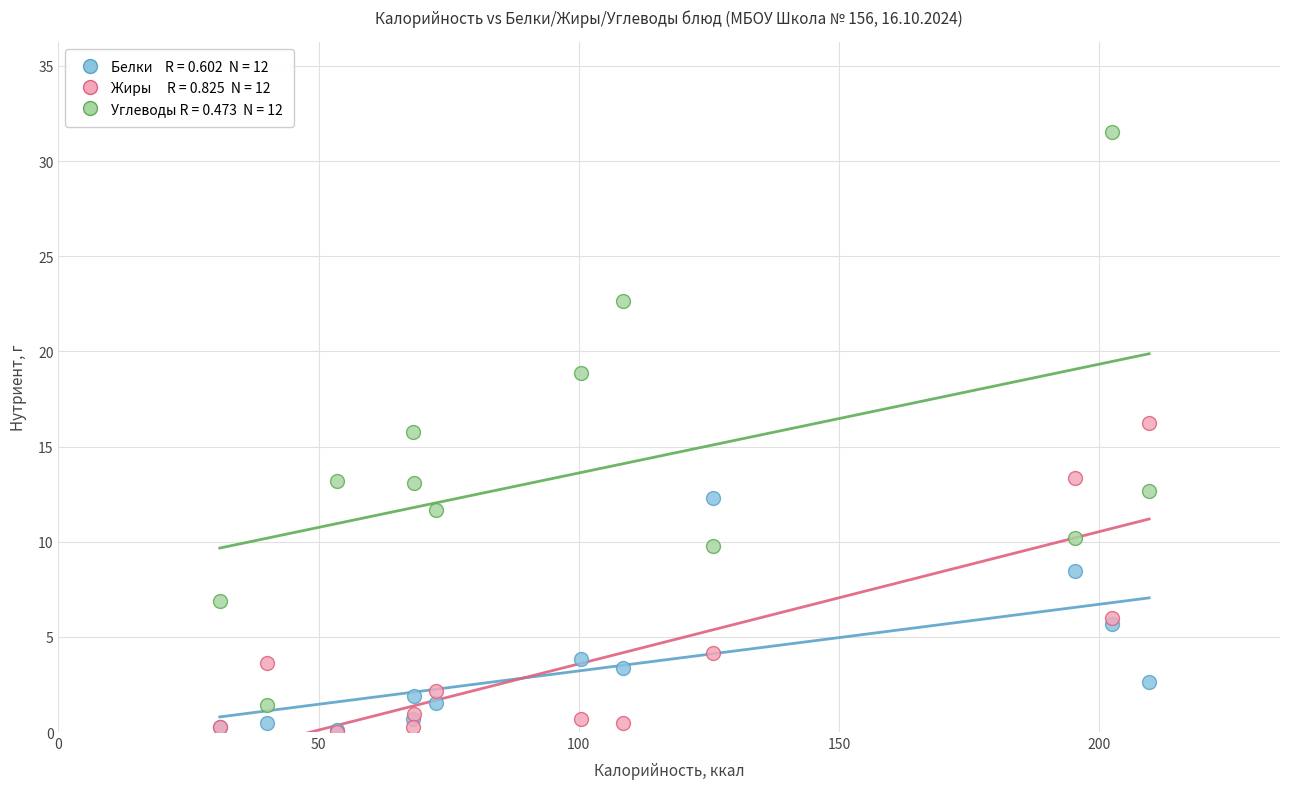

Across all series, what Y value is closest to 15?

15.8